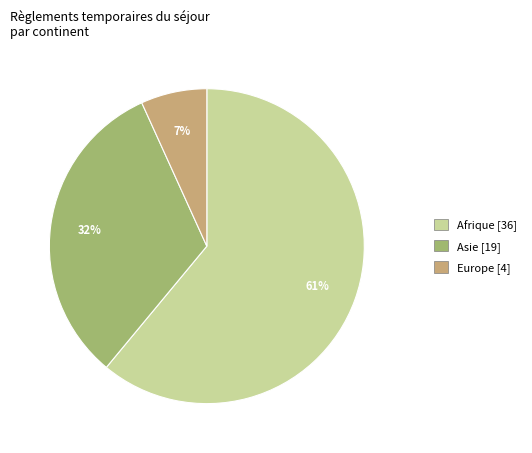

Is there a majority slice in this chart?

Yes